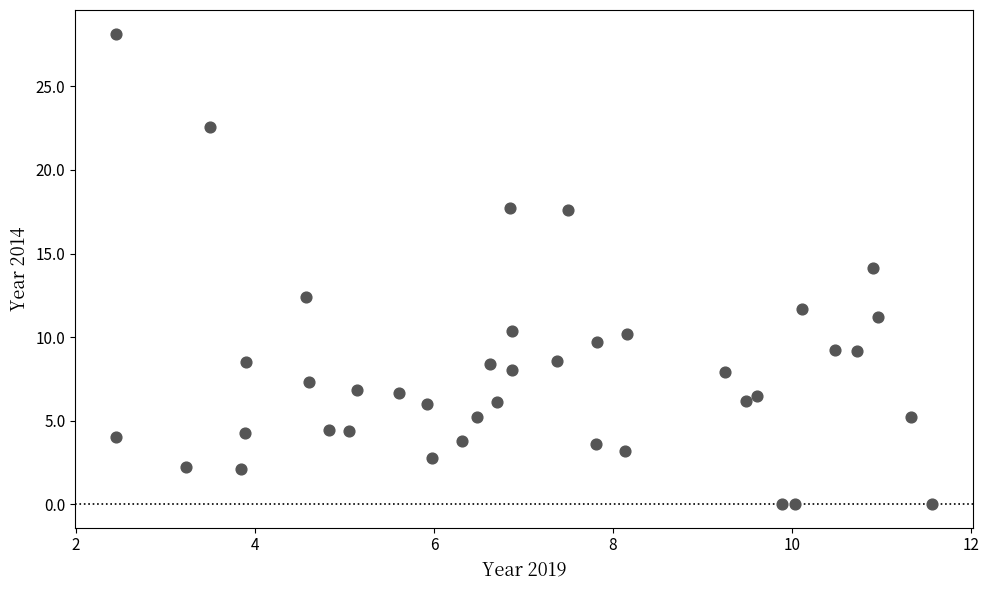

What is the range of Y values (max minus min)?

28.2